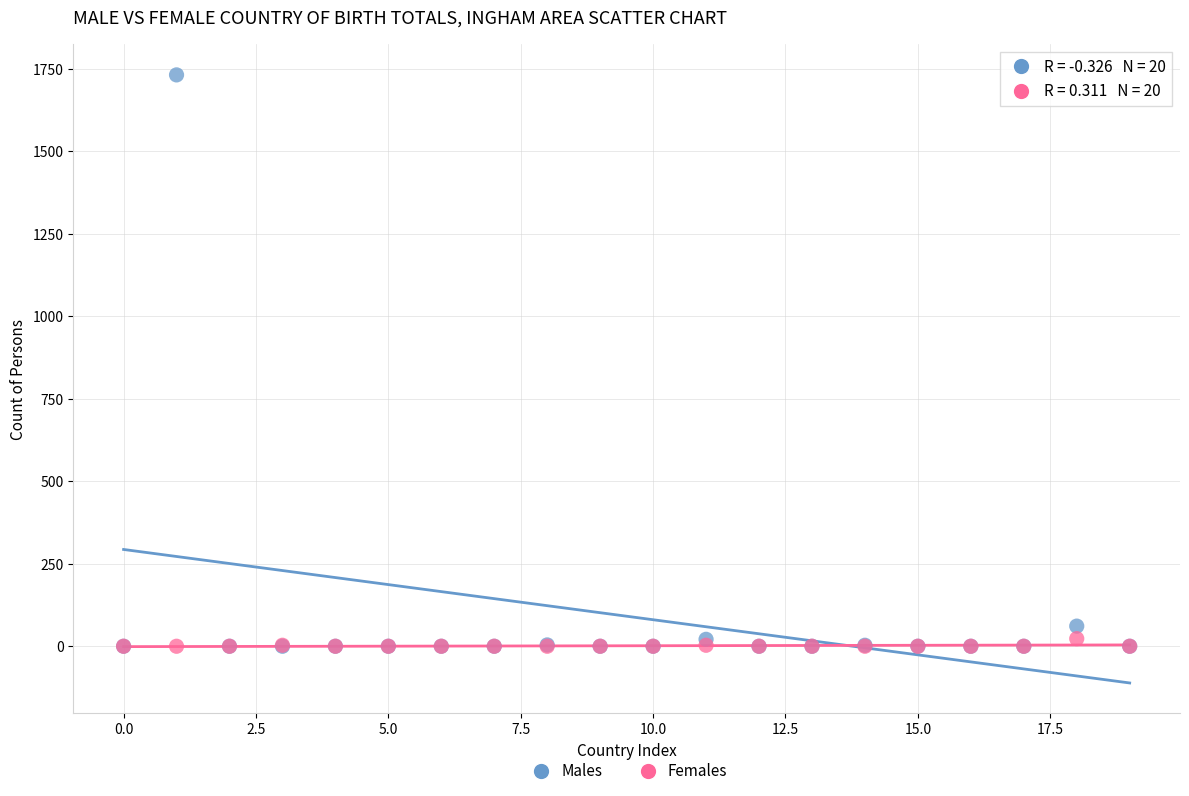

In the Males series, what Y value is closest to 866?

61